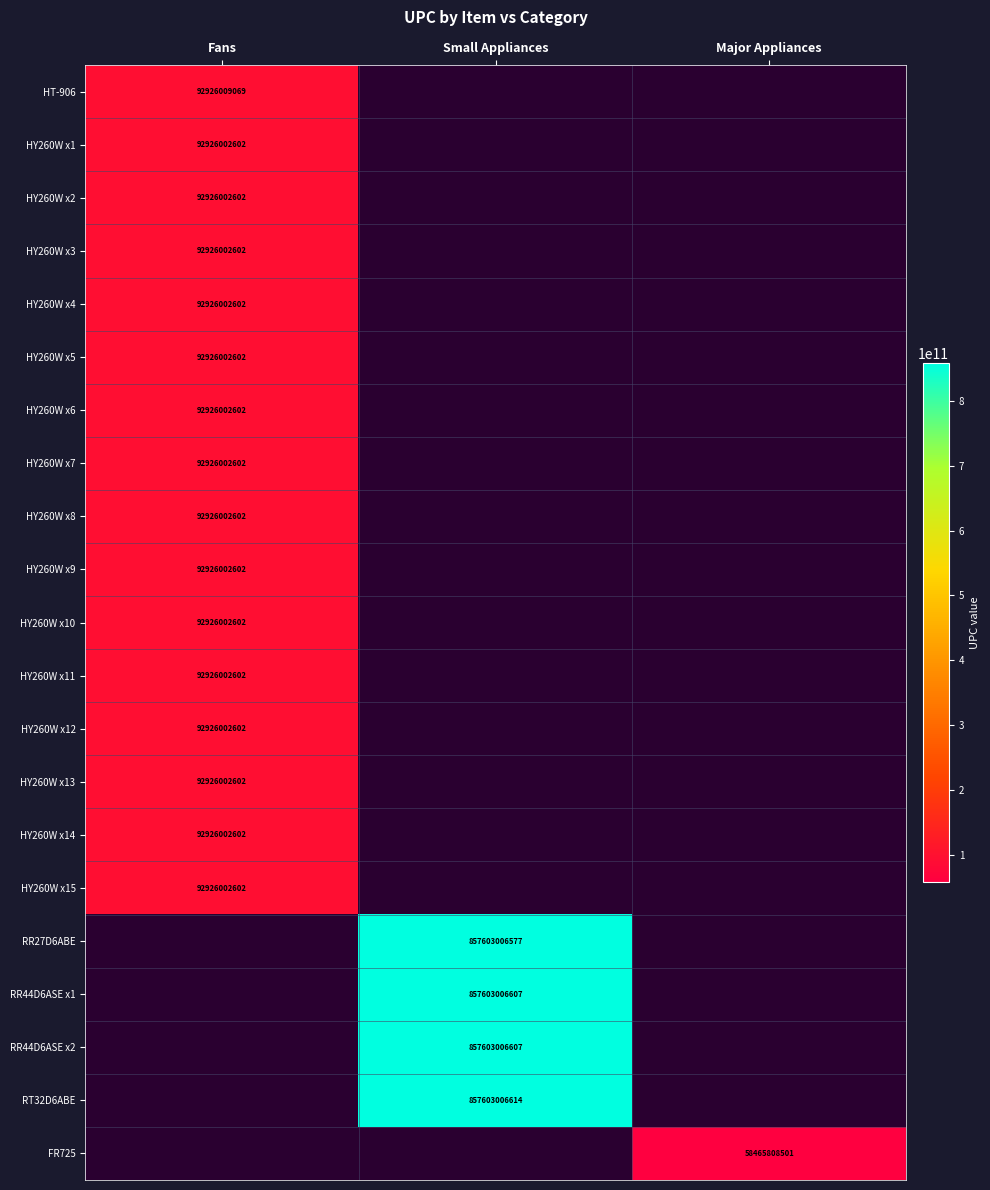

The HY260W x3 series shows 92926002602 at Fans. True or false?

True